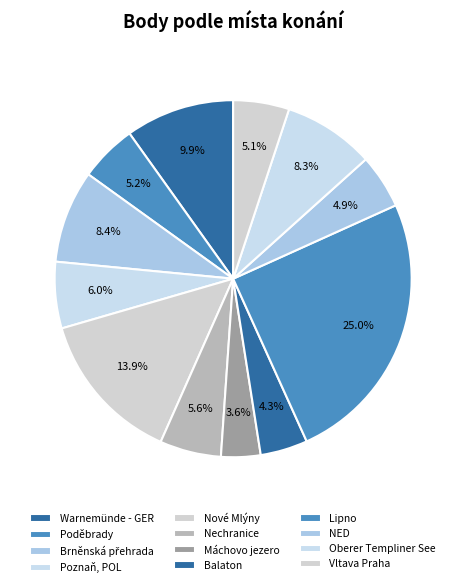

Count the number of slices in the pie.

12